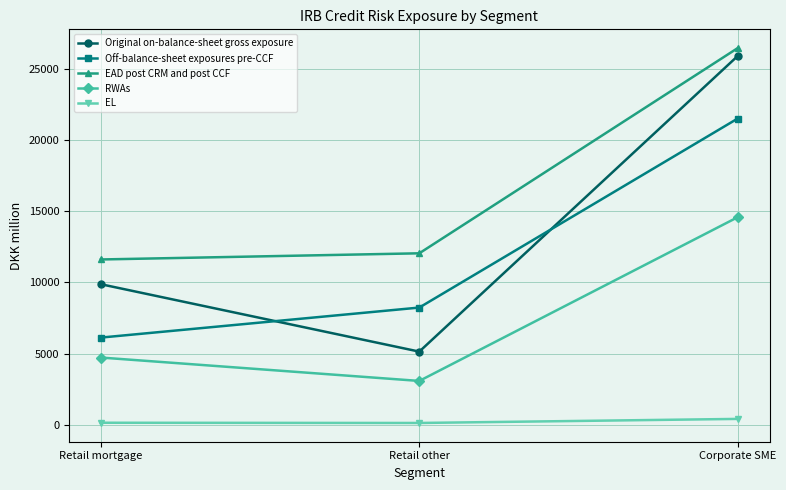

Which category has the highest value in the RWAs series?

Corporate SME